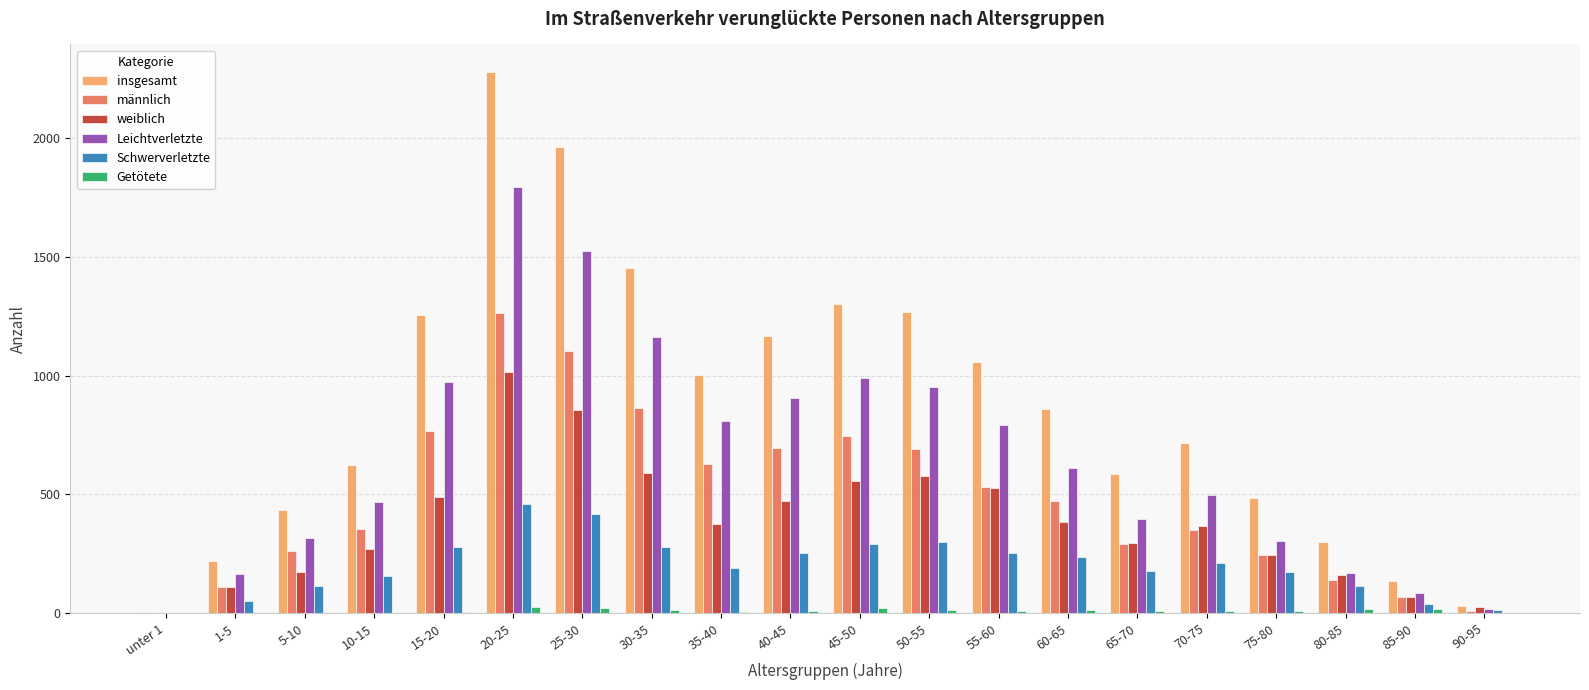

At which label is männlich closest to 633?

35-40